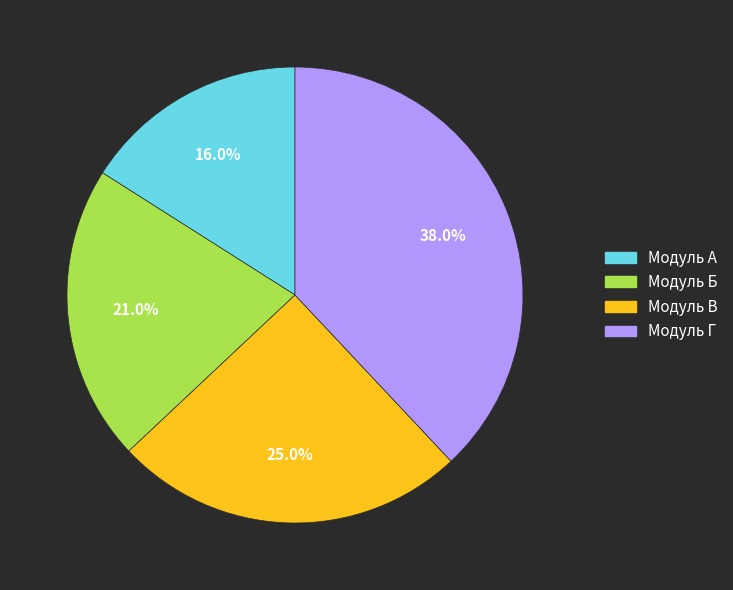

How many slices are in this pie chart?

4